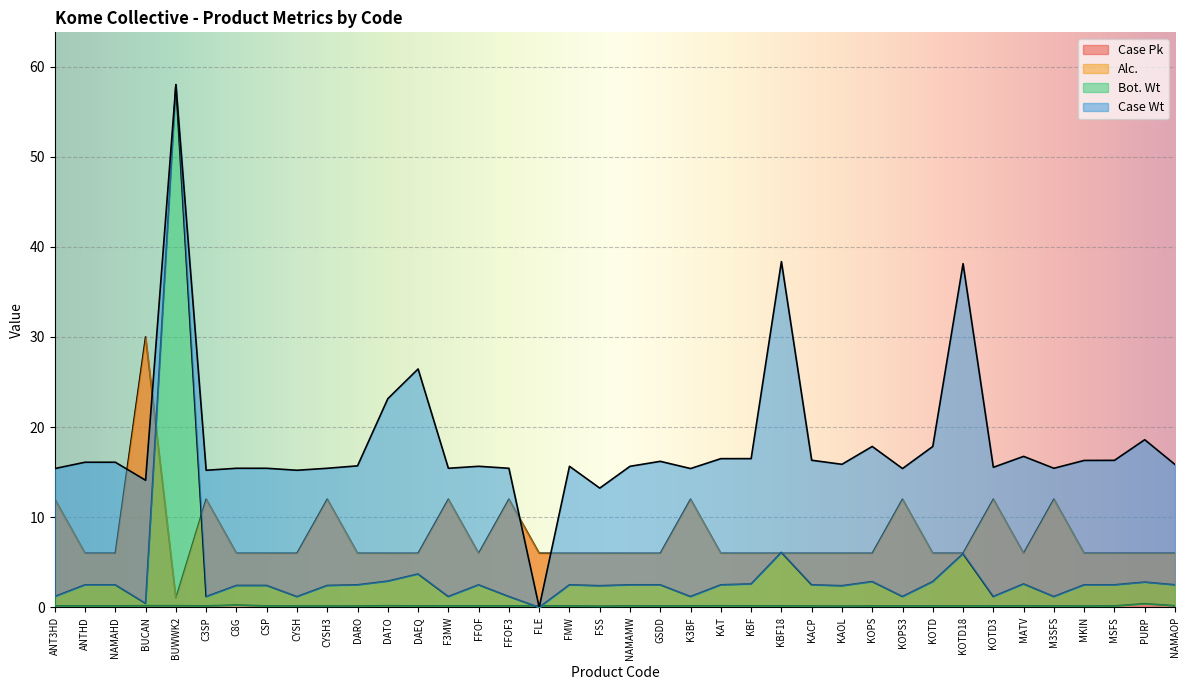

How many interior local peaks does the Case Pk series have?

9